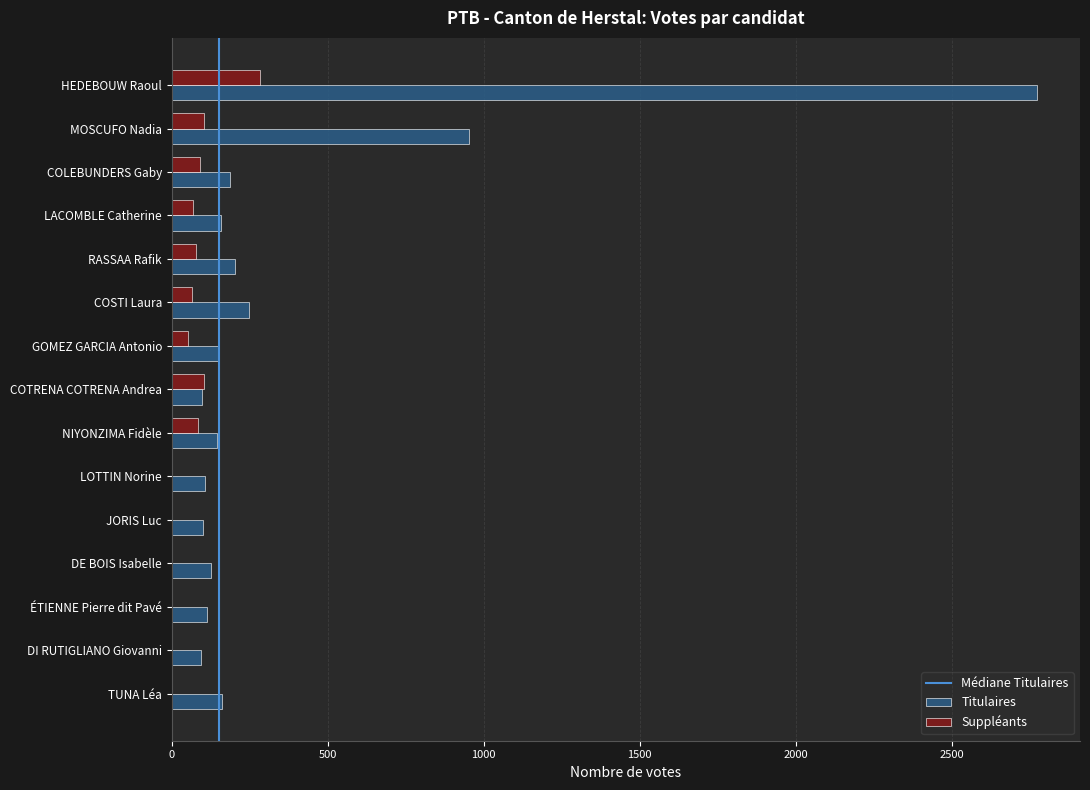

At which label is Titulaires closest to 1433?

MOSCUFO Nadia